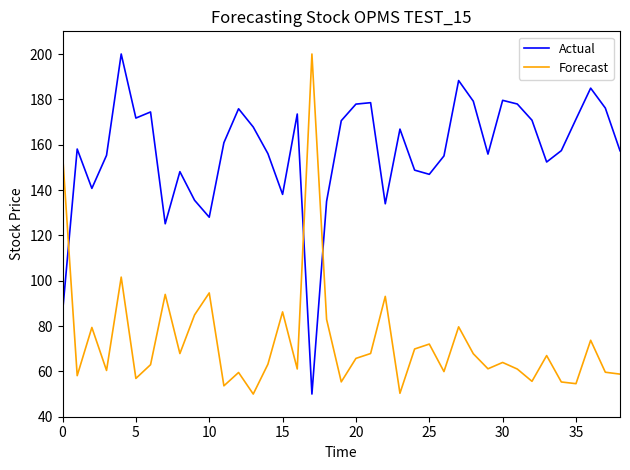

What is the difference between the maximum and minimum values in the Forecast series?

150.0